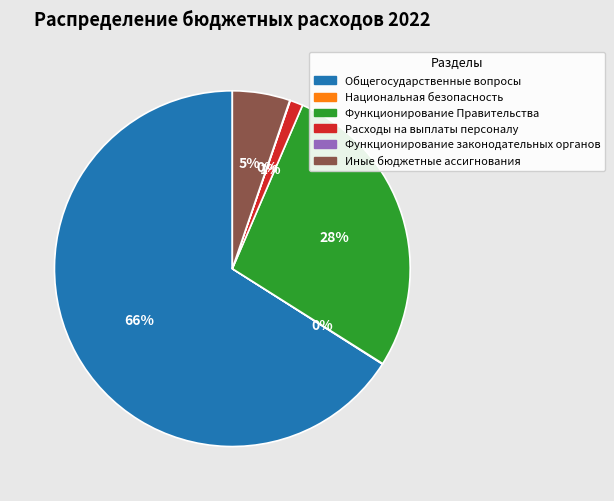

Is the sum of Расходы на выплаты персоналу and Общегосударственные вопросы greater than half?

Yes